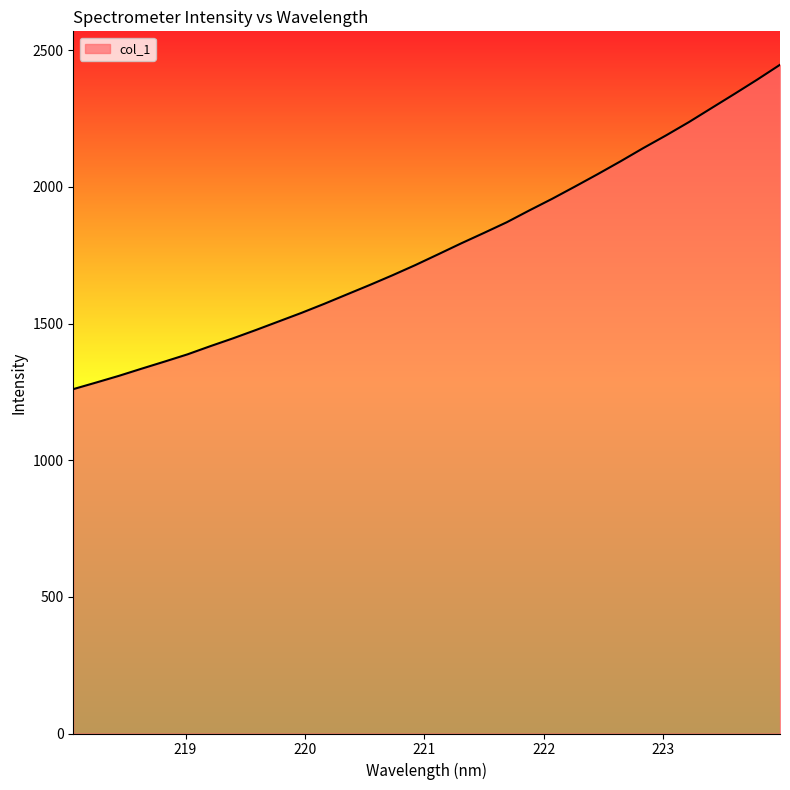

What is the minimum value shown in the chart?

1259.9